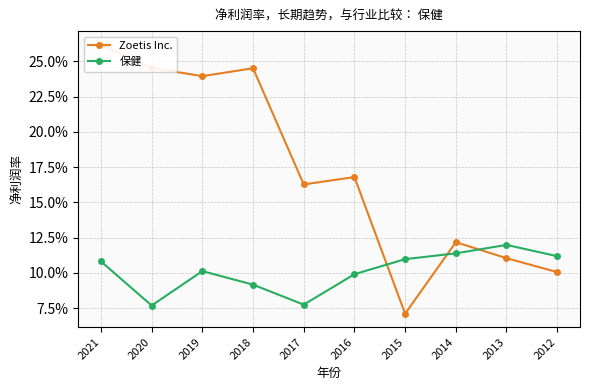

Where is the first local minimum for 保健?

2020